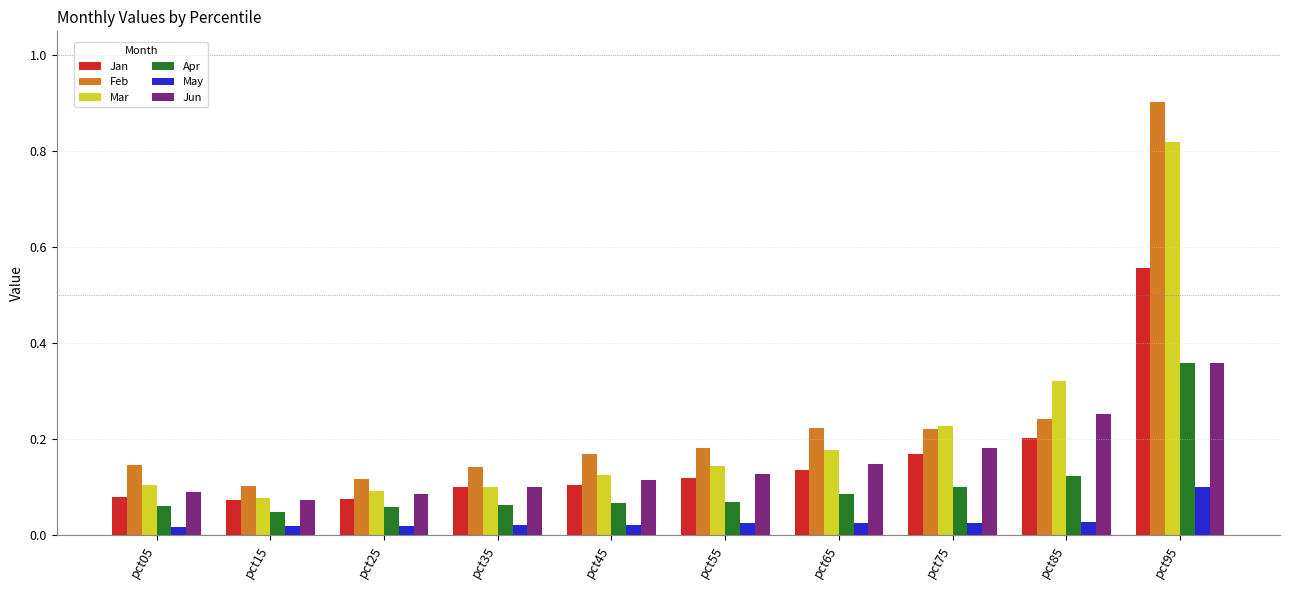

At which category does the chart reach its peak across all series?

pct95